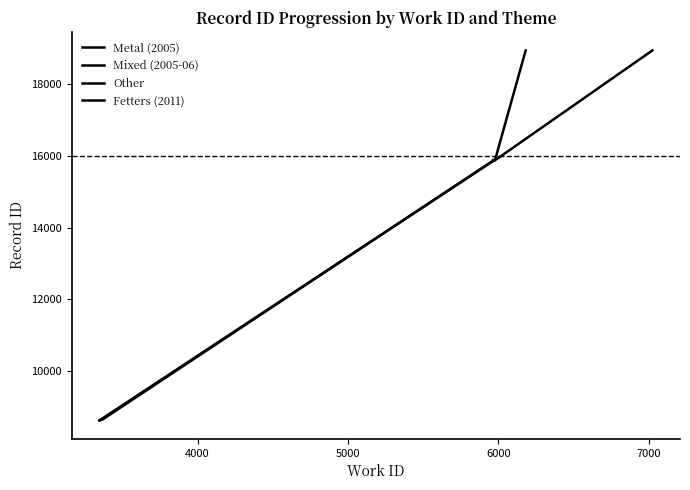

What is the difference between the maximum and minimum values in the Mixed (2005-06) series?

91